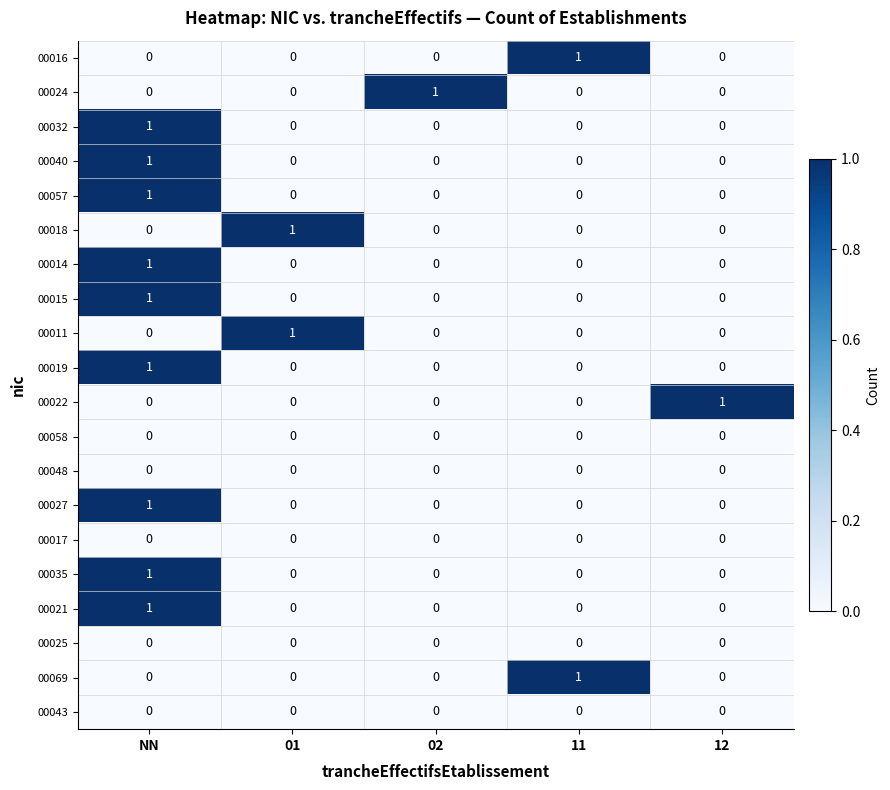

At how many categories does at least one series exceed 0?

5